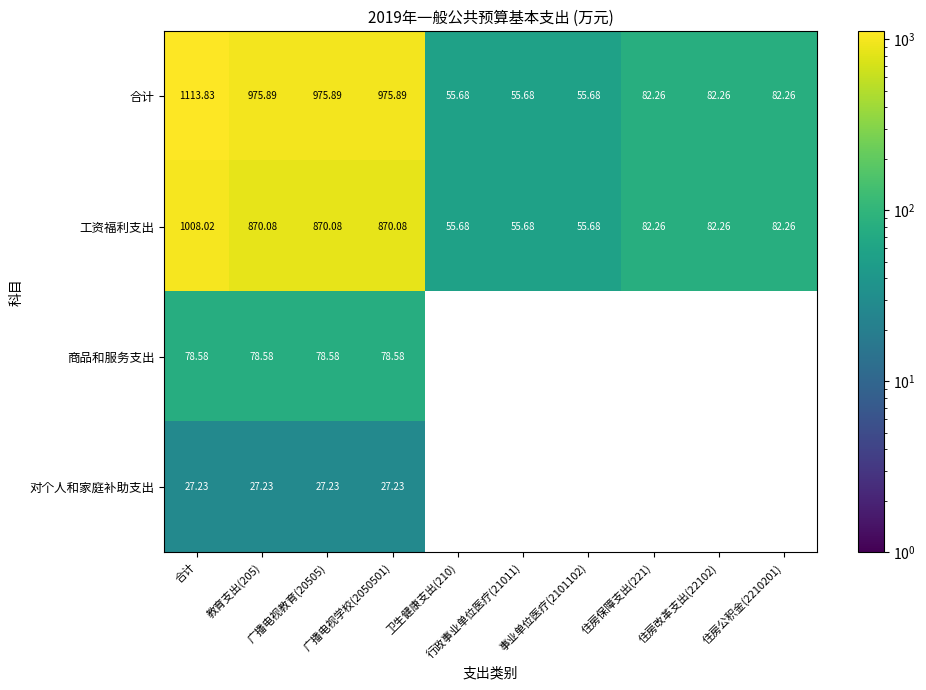

How many data points in 工资福利支出 are less than 82?

3